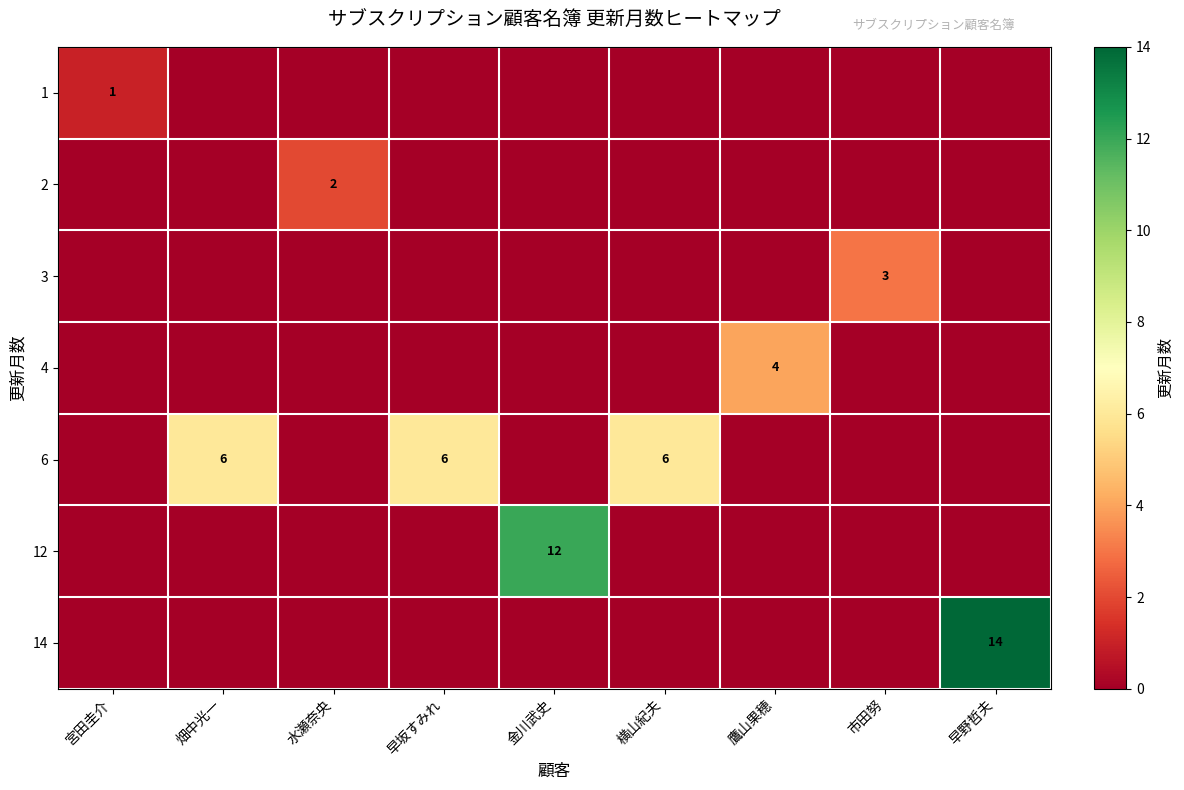

Is it true that 12 equals 12 at 金川武史?

True